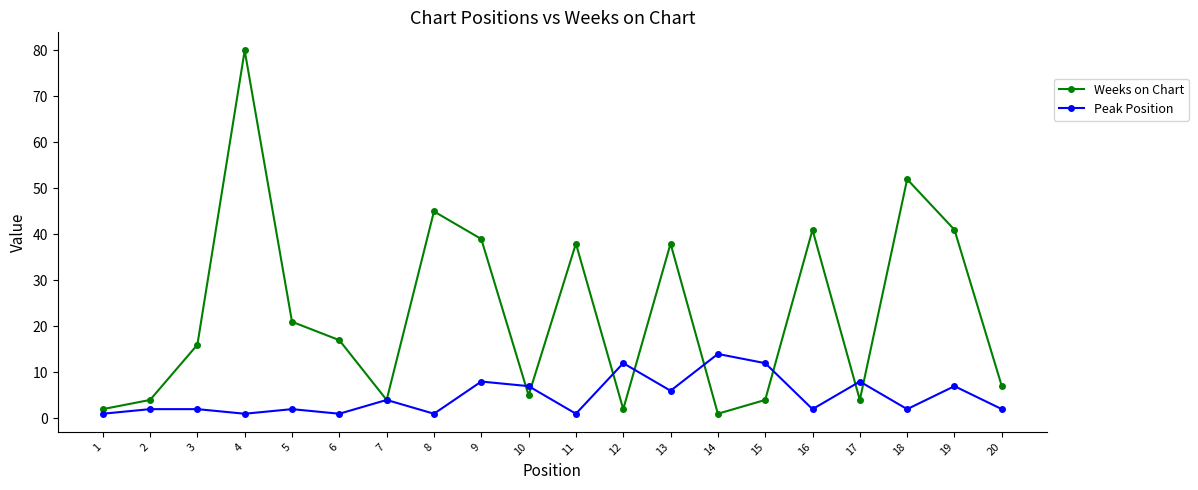

Is it true that Weeks on Chart equals 16 at 3?

True